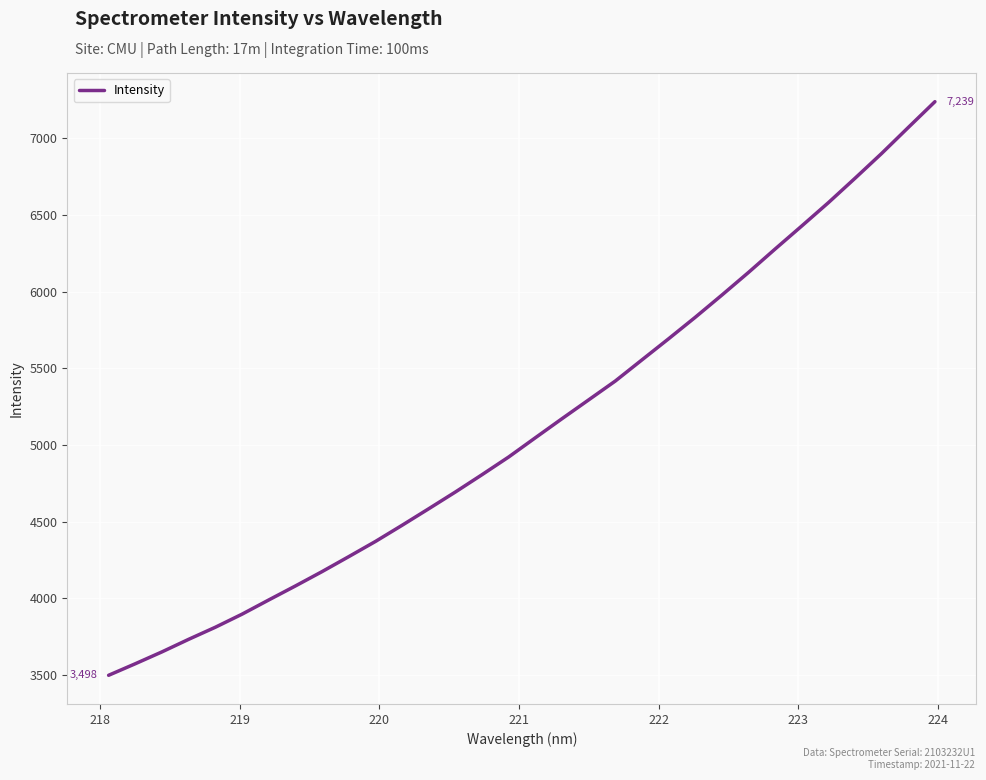

What is the maximum value shown in the chart?

7239.4